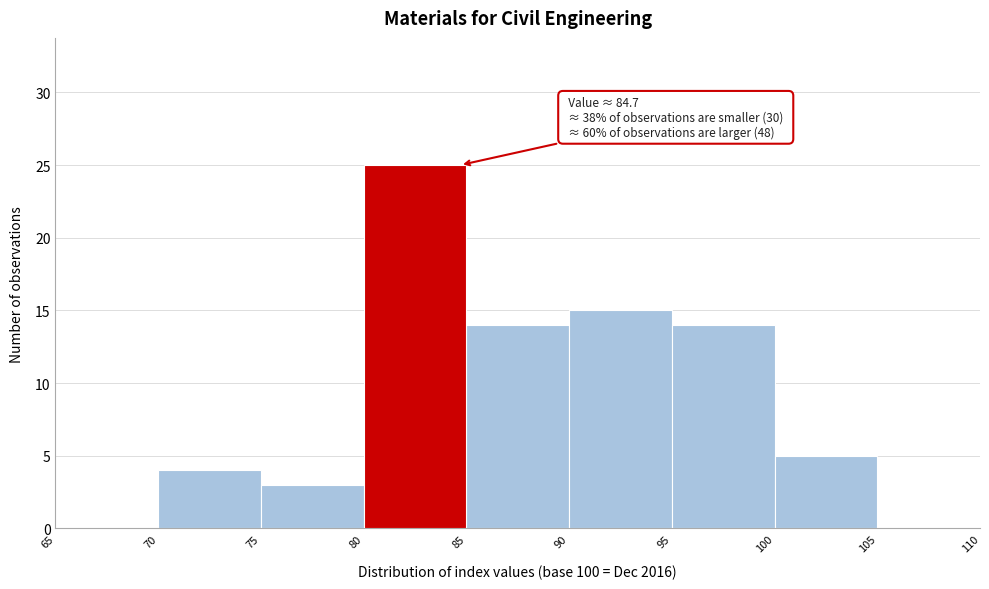

Which range on the x-axis has the tallest bar?

80 to 85